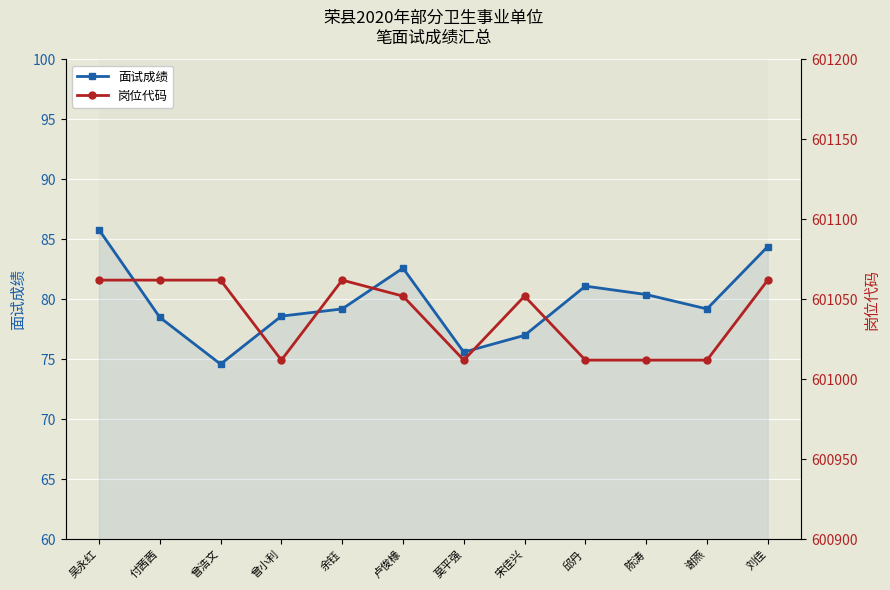

At 宋佳兴, list the series in order from largest to smallest.

岗位代码, 面试成绩